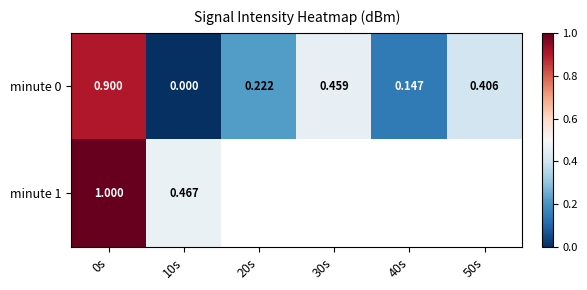

How many values in the minute 0 series exceed 0?

5